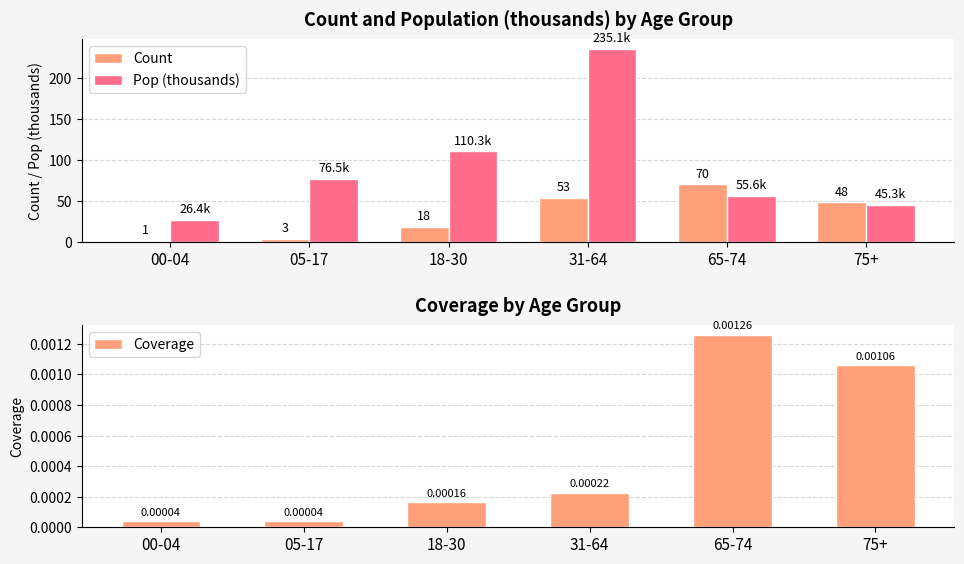

Rank the series by their maximum value, from highest to lowest.

Pop (thousands), Count, Coverage